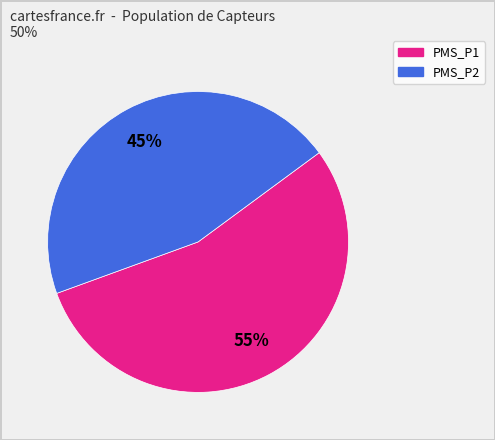

Rank the categories by value from lowest to highest.

PMS_P2, PMS_P1